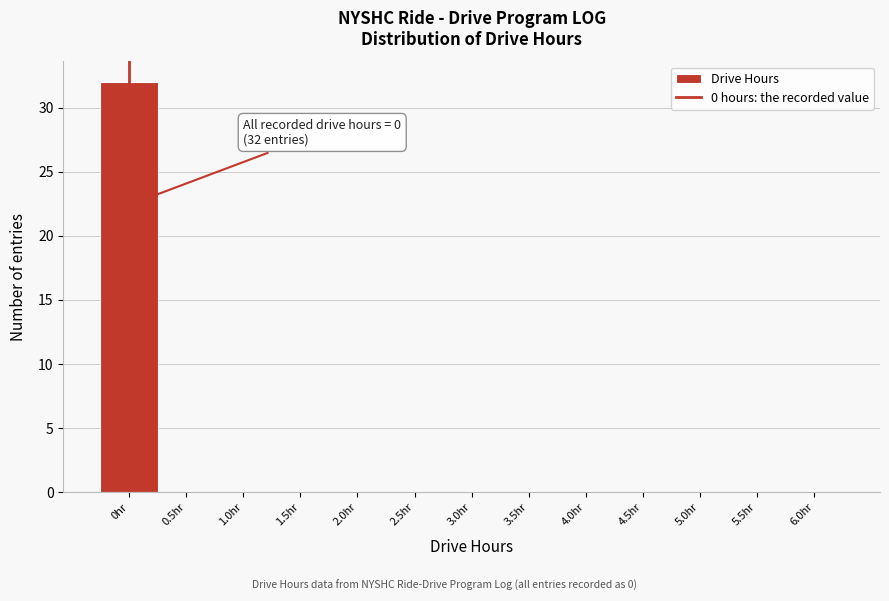

Over which range of the x-axis is the bar tallest?

-0.25 to 0.25